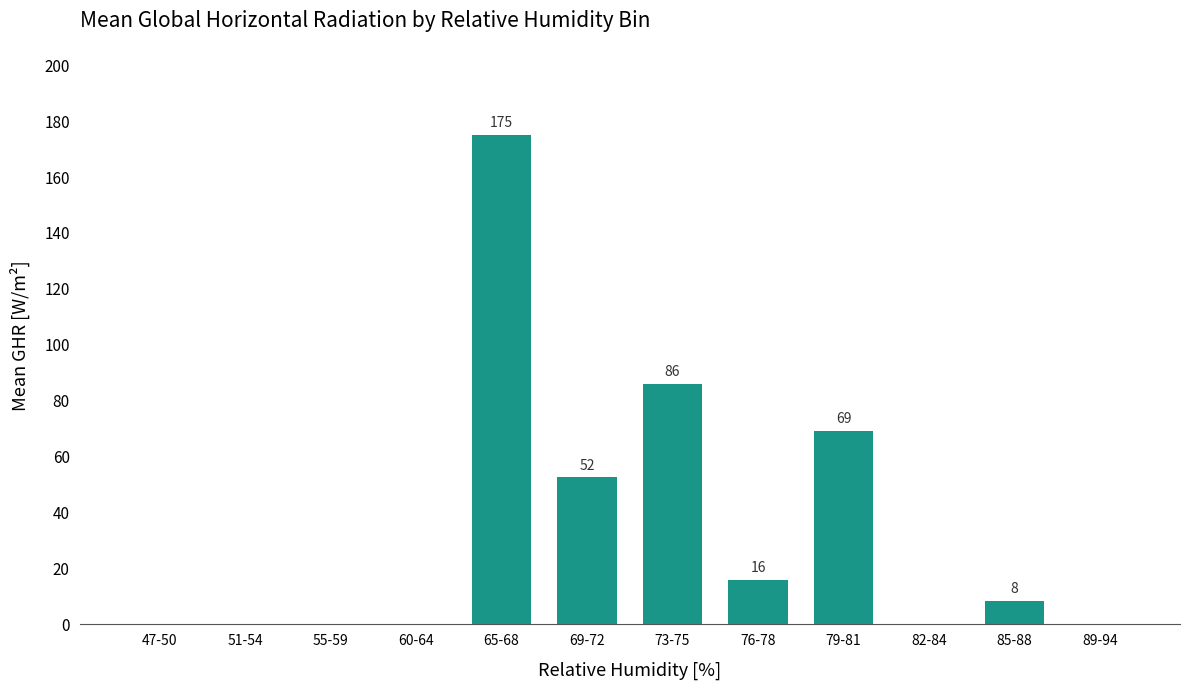

True or false: the data shows 83.5 at 51-54.

False